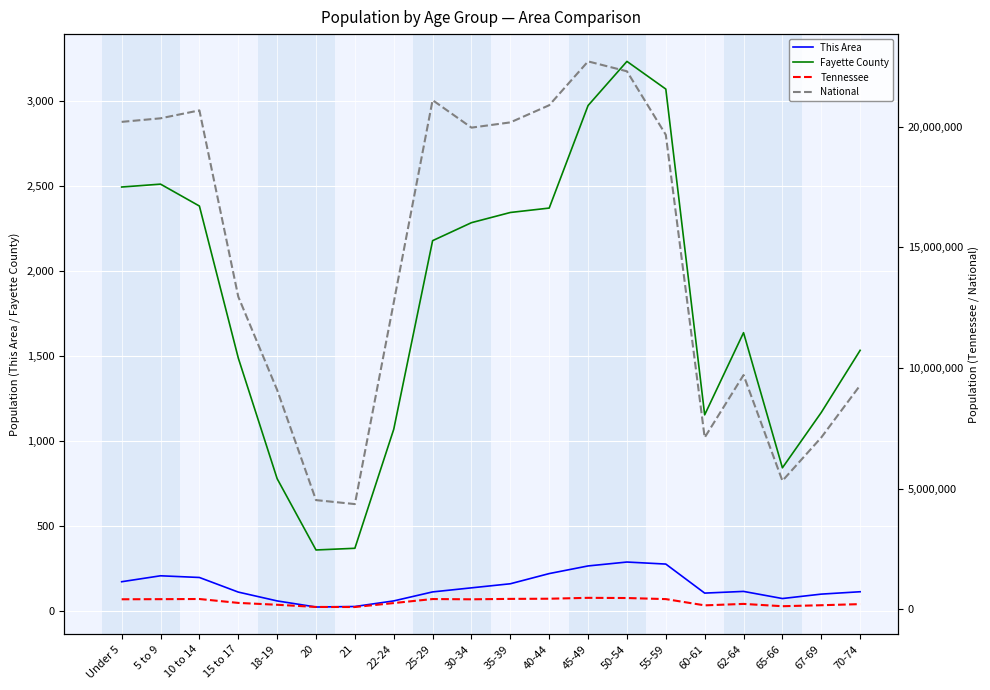

What position from the left is 60-61?

16